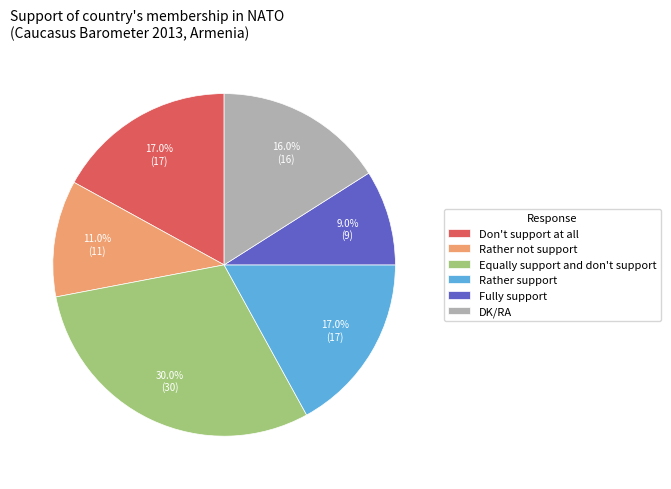

Between Rather not support and Fully support, which is larger?

Rather not support